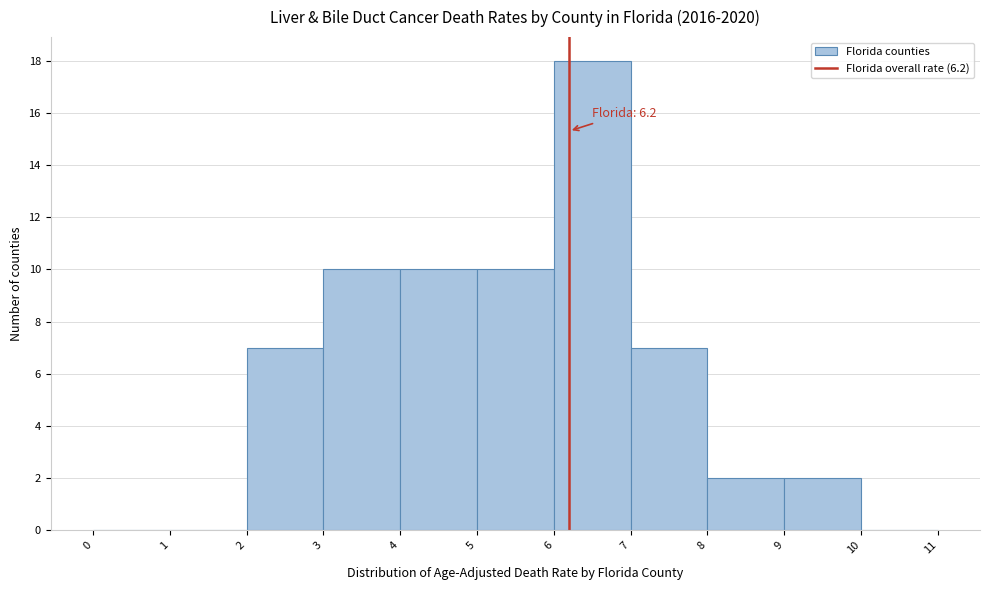

Over which range of the x-axis is the bar tallest?

6 to 7